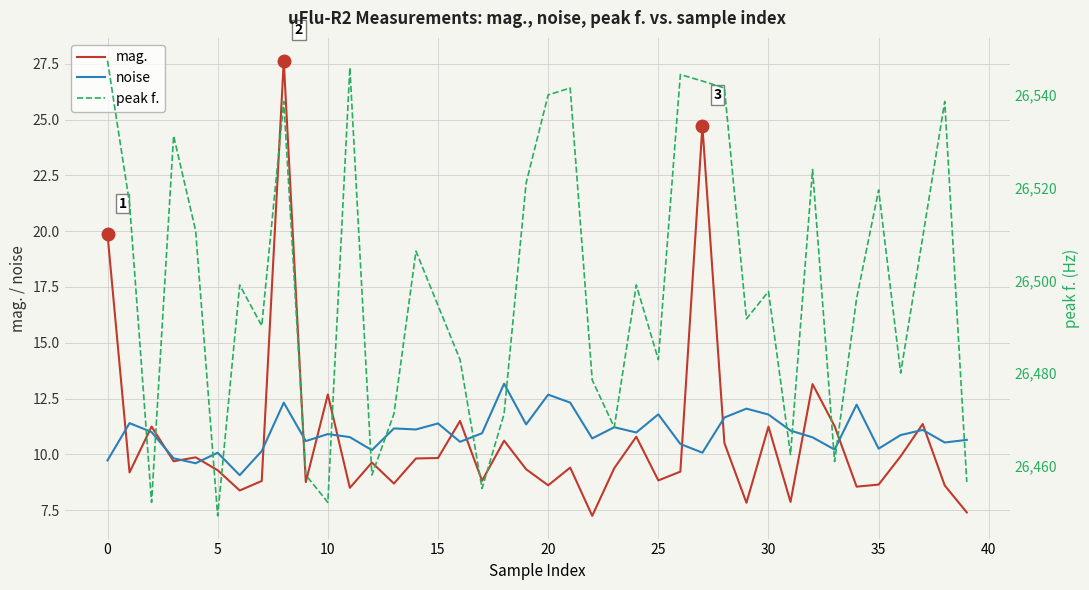

What is the spread (max minus min) of values at 32?

26513.1